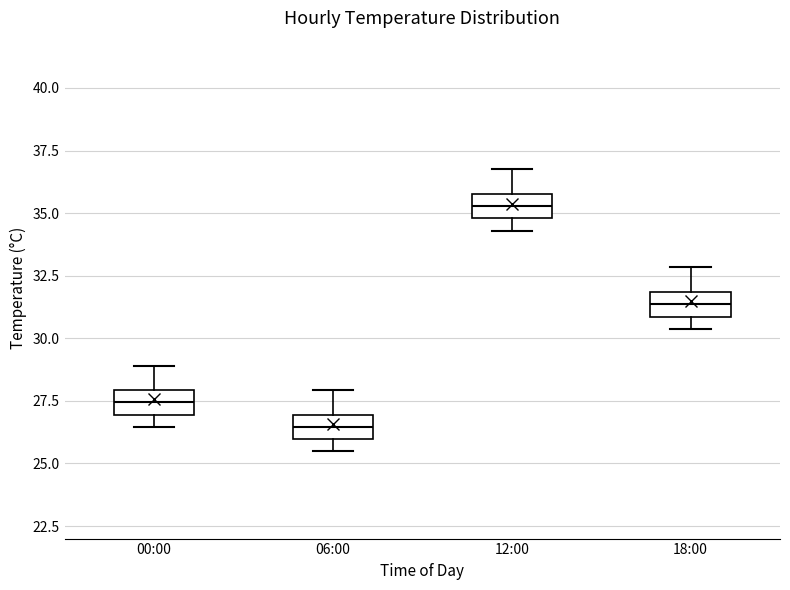

Which box's median line is the lowest?

06:00